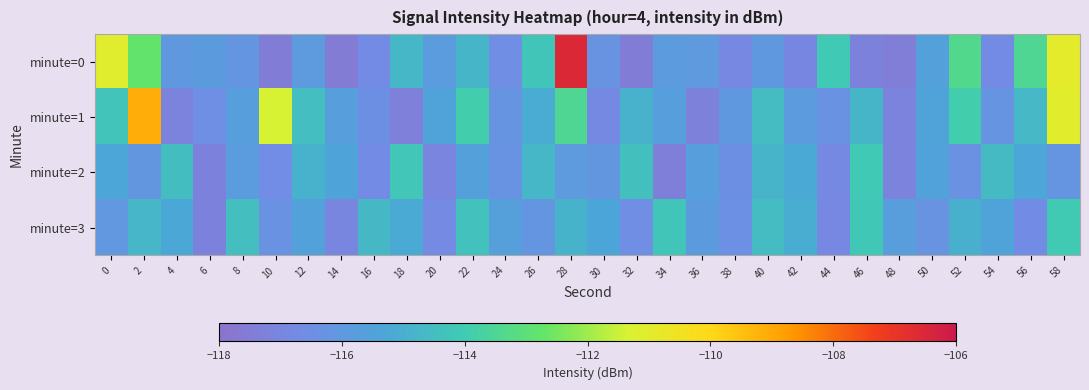

What is the difference between the highest and lowest values at 50?

0.8